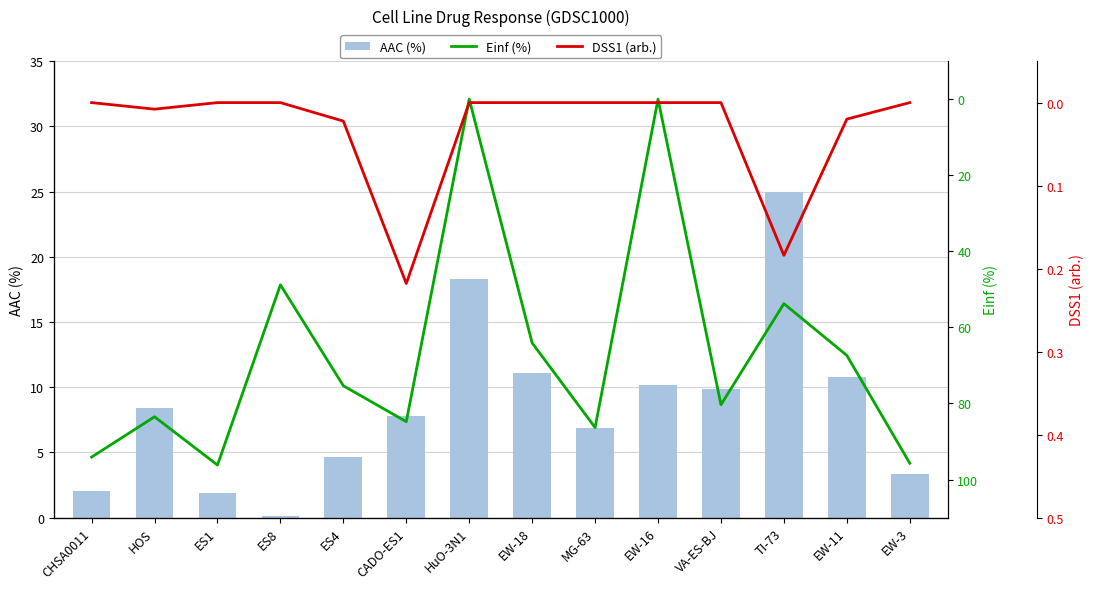

What position from the right is ES1?

12